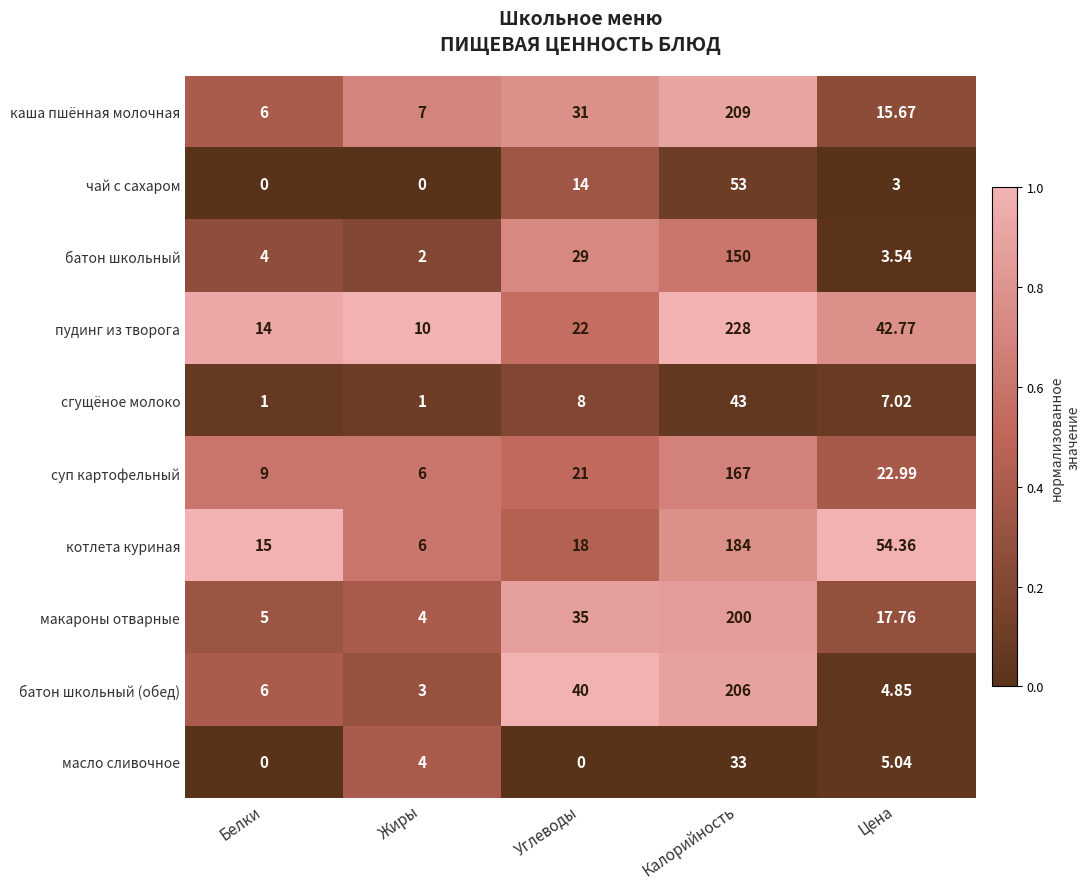

Is the value of чай с сахаром at Жиры greater than the value of сгущёное молоко at Цена?

No